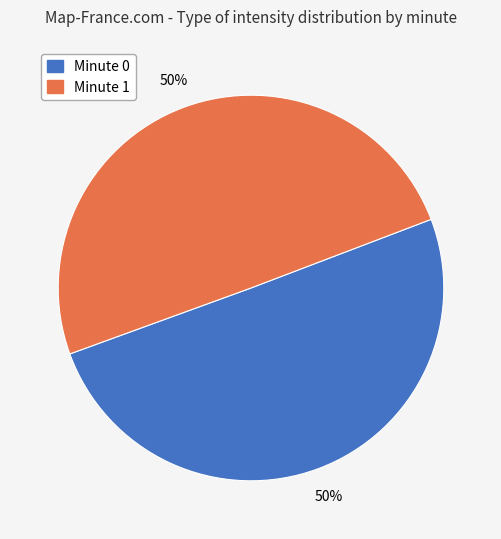

To the nearest percent, what is the average slice percentage?

50%